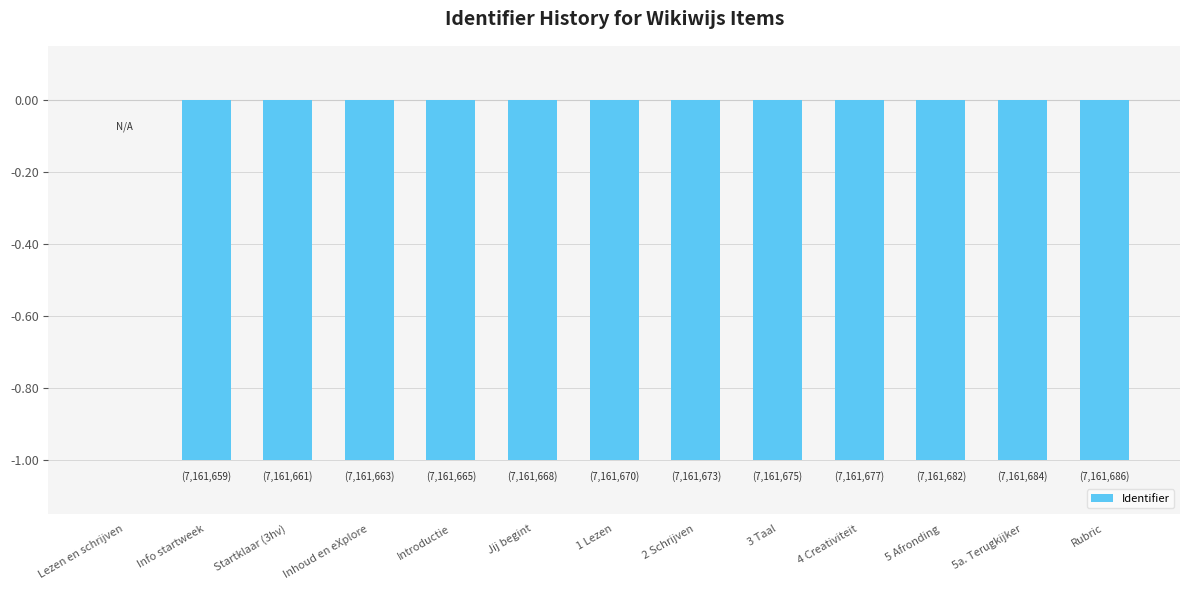

What is the sum of all values?

-12.0